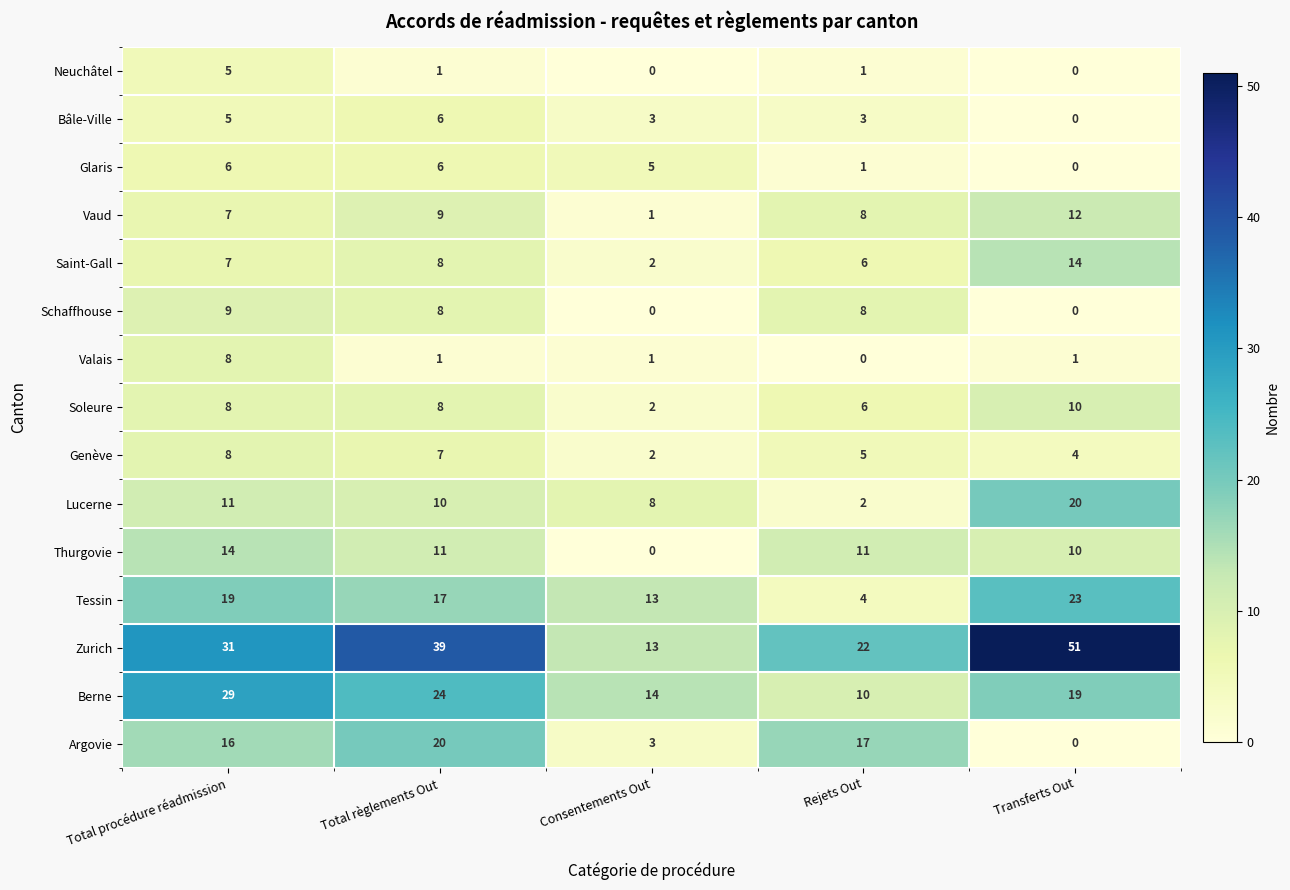

At which label does Genève first exceed 5?

Total procédure réadmission